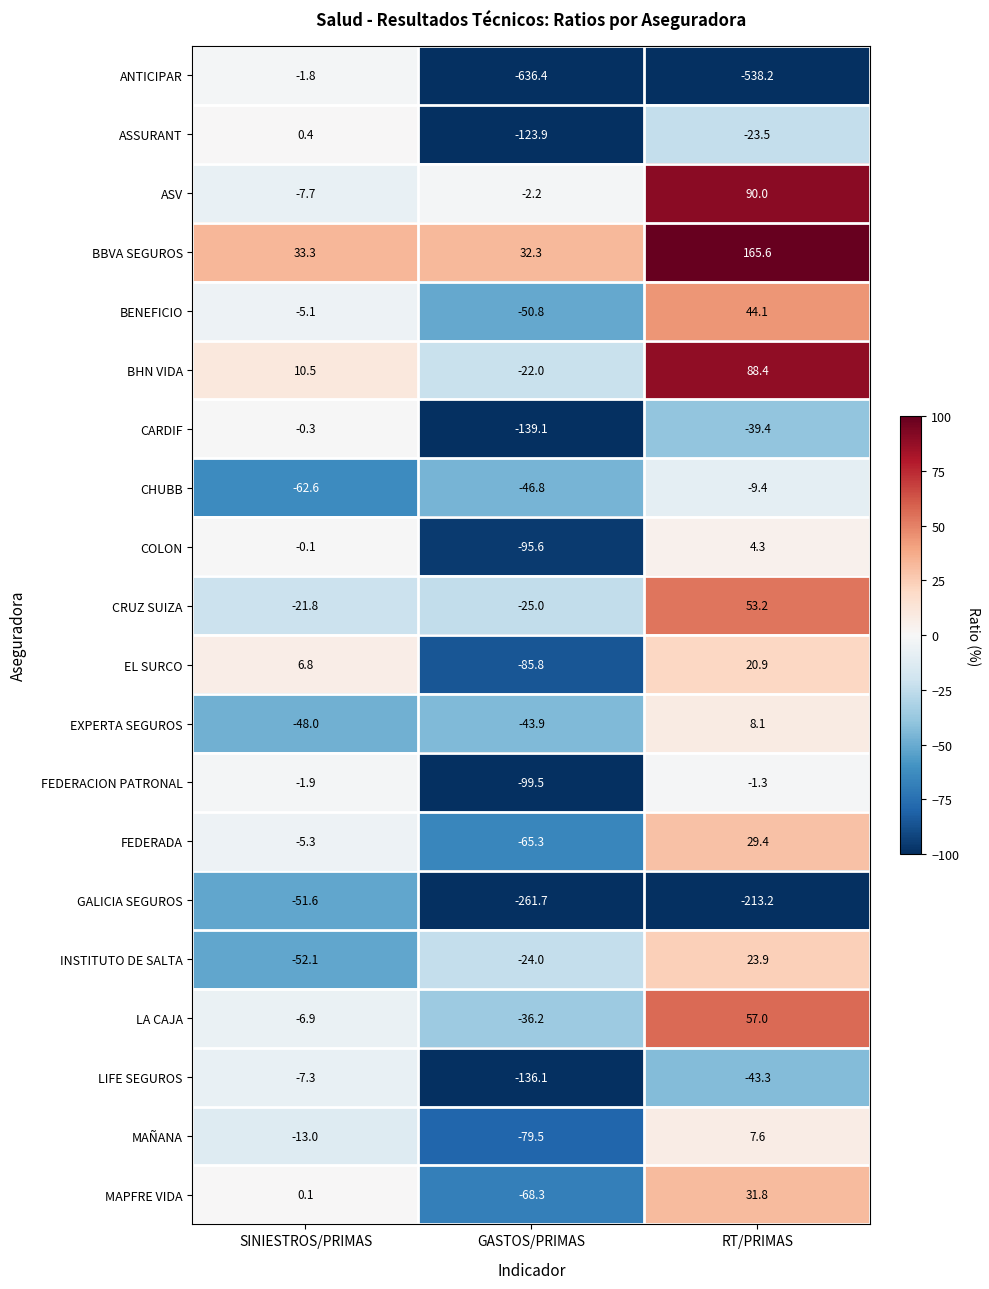

Which series has the largest total across all categories?

BBVA SEGUROS